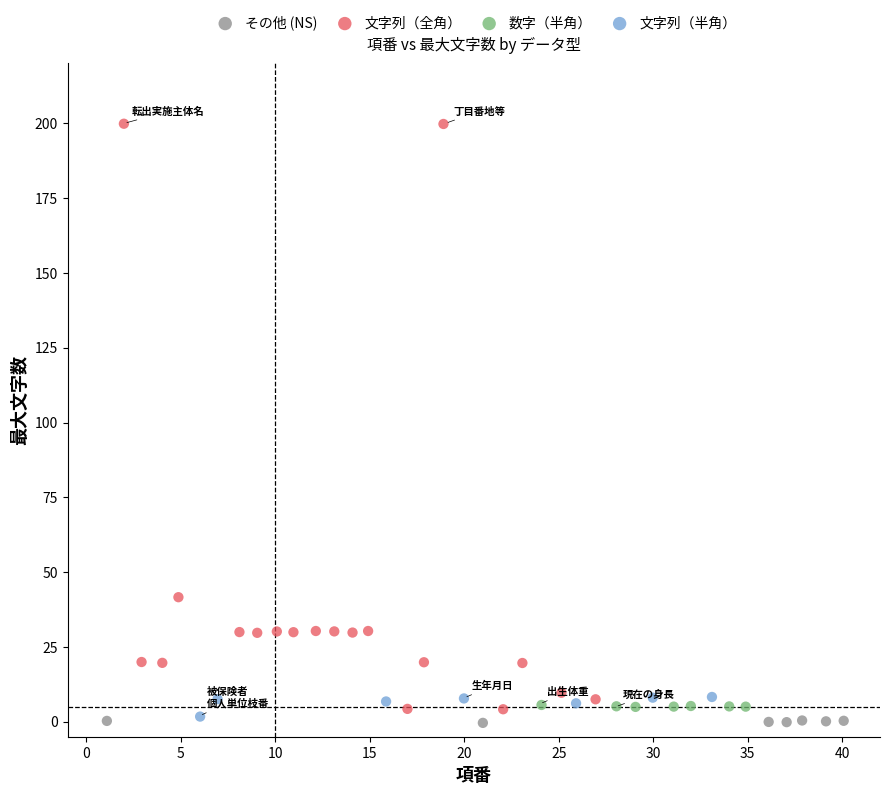

Which series contains the highest Y value?

文字列（全角）